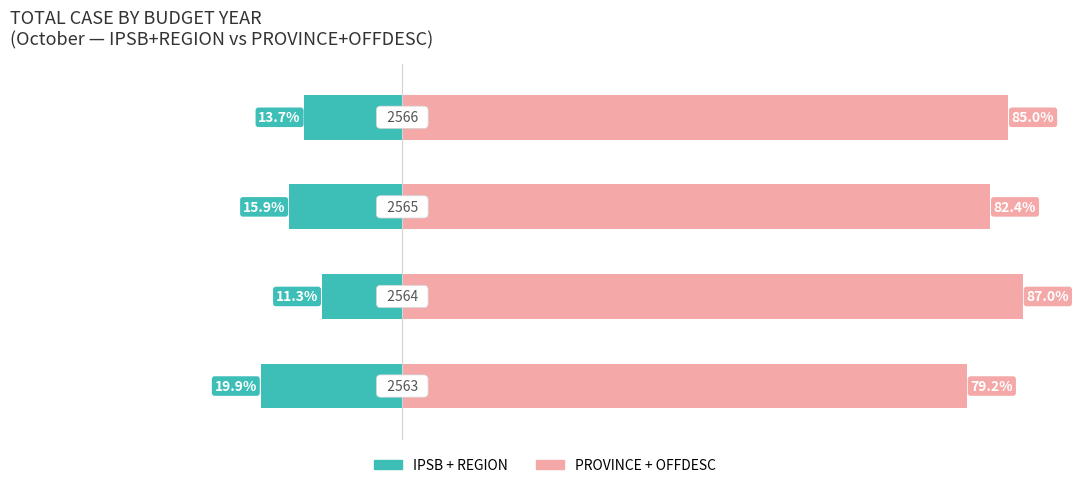

Rank the series at 0 from highest to lowest value.

PROVINCE + OFFDESC (Private), IPSB + REGION (Public)